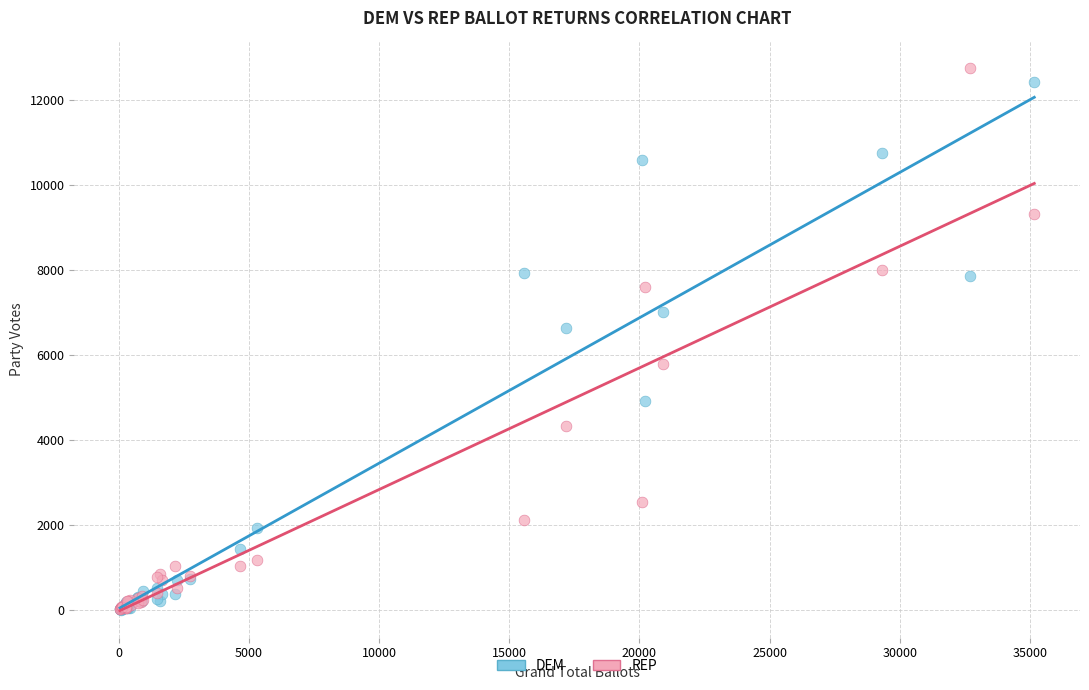

In the REP series, what Y value is closest to 6388?

5773